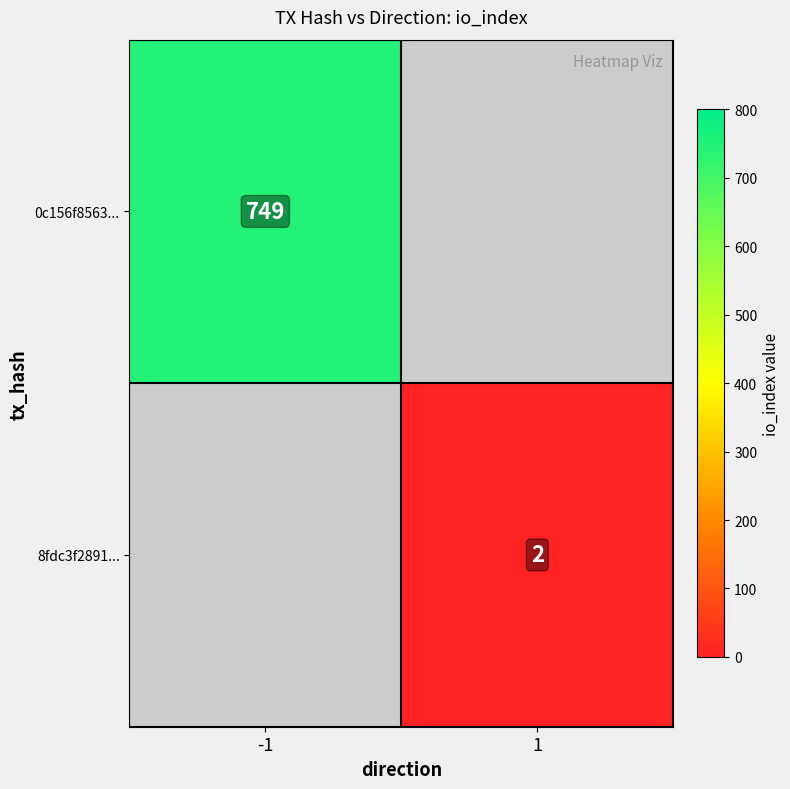

The value of 0c156f8563... at -1 is 303. True or false?

False